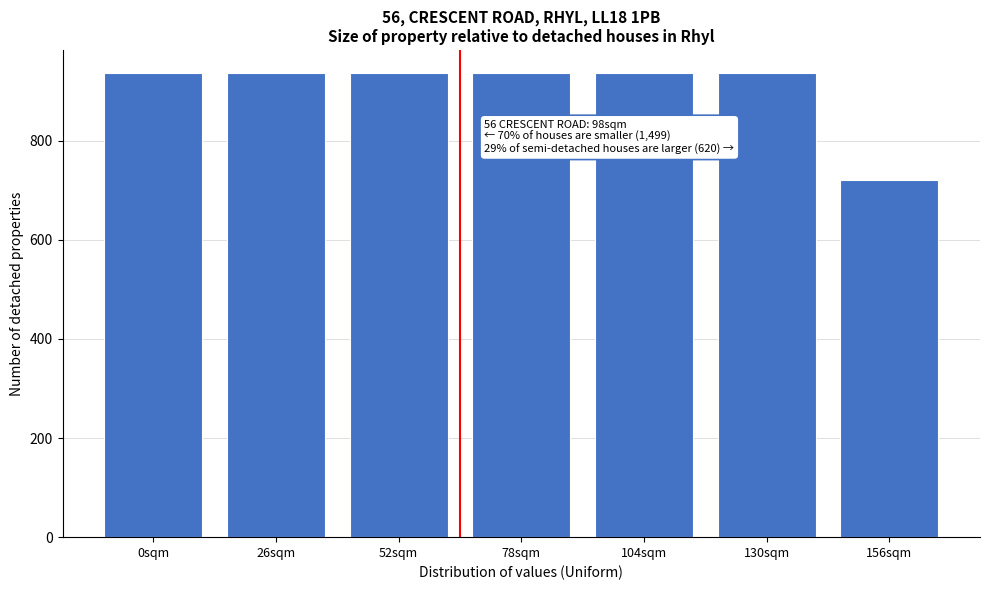

Reading left to right, list all the values displayed in this chart.

0sqm=936	26sqm=936	52sqm=936	78sqm=936	104sqm=936	130sqm=936	156sqm=720